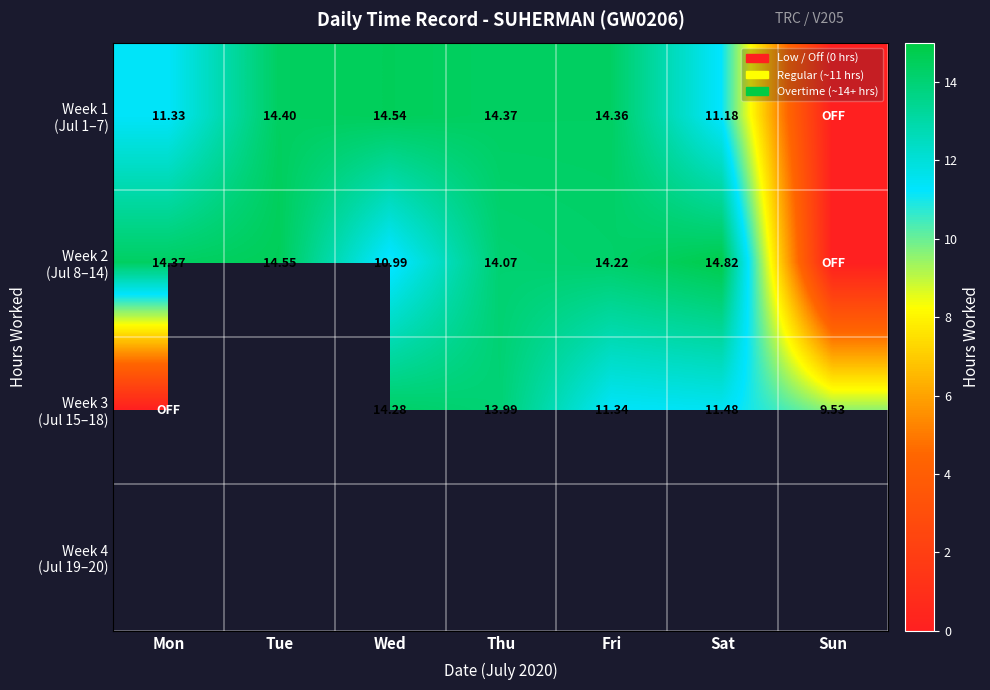

Between Mon and Thu, which series saw the biggest shift?

Week 3 (Jul 15–18)